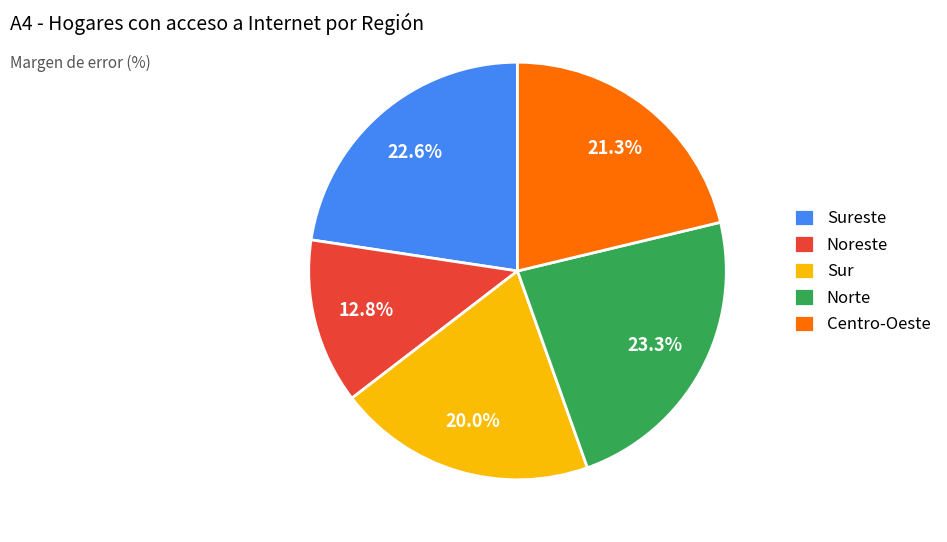

Does Centro-Oeste represent more than half of the total?

No